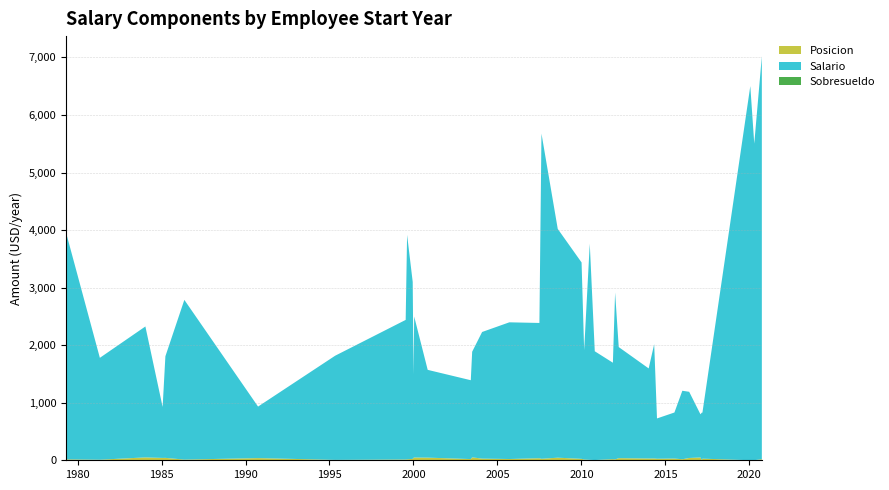

Reading left to right, extract all data points from this chart.

Salario: 2020-01-21=6500	2020-04-16=5500	2017-03-02=825	2010-10-18=1890	1995-05-05=1810	2010-07-01=3755	1981-05-01=1770	1986-05-12=2775	2010-03-01=1900	1999-07-16=2425	2012-01-03=2900	1979-05-02=3925	1999-08-16=3900	2016-01-04=1190	2020-09-28=7000	2011-11-16=1675	2003-06-01=1370	2005-09-16=2375	1999-12-16=3075	2010-01-04=3412	2007-08-16=5650	2014-07-02=700	2017-03-16=800	2004-02-02=2200	2015-07-16=800	2014-01-02=1565	2014-05-02=1985	2007-07-02=2350	2012-03-22=1930	1990-10-01=895	2016-06-01=1150	1985-01-25=885	1985-03-26=1765	2000-01-03=1445	2008-08-04=3975	2000-11-06=1525	2000-01-17=2450	2017-02-01=750	1984-01-16=2275	2003-07-01=1835
Sobresueldo: 2020-01-21=0	2020-04-16=0	2017-03-02=0	2010-10-18=0	1995-05-05=0	2010-07-01=0	1981-05-01=0	1986-05-12=0	2010-03-01=0	1999-07-16=0	2012-01-03=0	1979-05-02=0	1999-08-16=0	2016-01-04=0	2020-09-28=0	2011-11-16=0	2003-06-01=0	2005-09-16=0	1999-12-16=0	2010-01-04=0	2007-08-16=0	2014-07-02=0	2017-03-16=0	2004-02-02=0	2015-07-16=0	2014-01-02=0	2014-05-02=0	2007-07-02=0	2012-03-22=0	1990-10-01=0	2016-06-01=0	1985-01-25=0	1985-03-26=0	2000-01-03=0	2008-08-04=0	2000-11-06=0	2000-01-17=0	2017-02-01=0	1984-01-16=0	2003-07-01=0
Posicion: 2020-01-21=1	2020-04-16=2	2017-03-02=3	2010-10-18=4	1995-05-05=7	2010-07-01=8	1981-05-01=10	1986-05-12=12	2010-03-01=13	1999-07-16=14	2012-01-03=15	1979-05-02=16	1999-08-16=17	2016-01-04=18	2020-09-28=19	2011-11-16=20	2003-06-01=21	2005-09-16=22	1999-12-16=24	2010-01-04=25	2007-08-16=26	2014-07-02=27	2017-03-16=28	2004-02-02=29	2015-07-16=30	2014-01-02=31	2014-05-02=32	2007-07-02=36	2012-03-22=37	1990-10-01=38	2016-06-01=40	1985-01-25=41	1985-03-26=42	2000-01-03=43	2008-08-04=45	2000-11-06=46	2000-01-17=48	2017-02-01=49	1984-01-16=50	2003-07-01=51